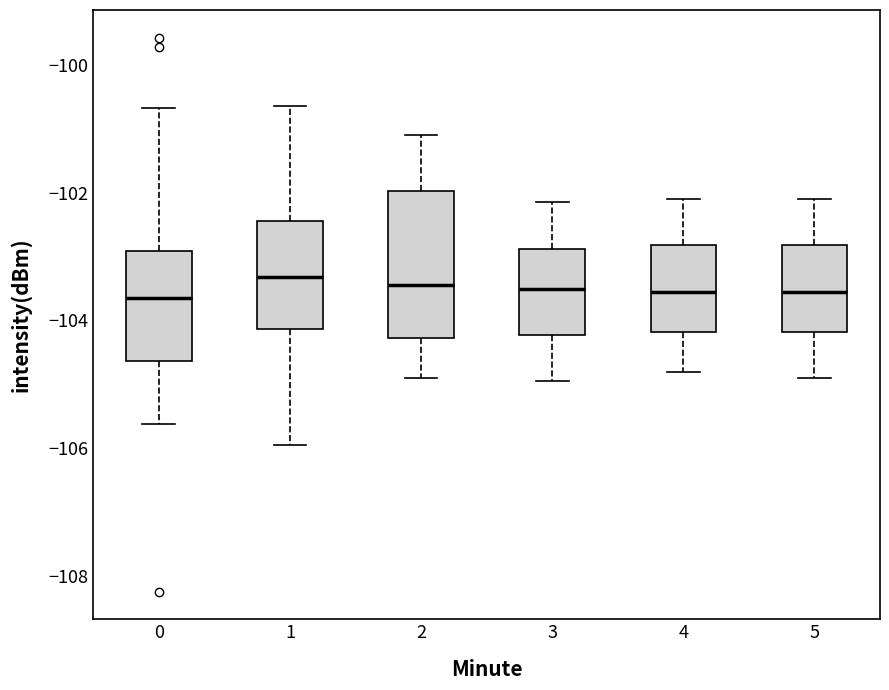

Which box is the tallest, from its lower edge to its upper edge?

2